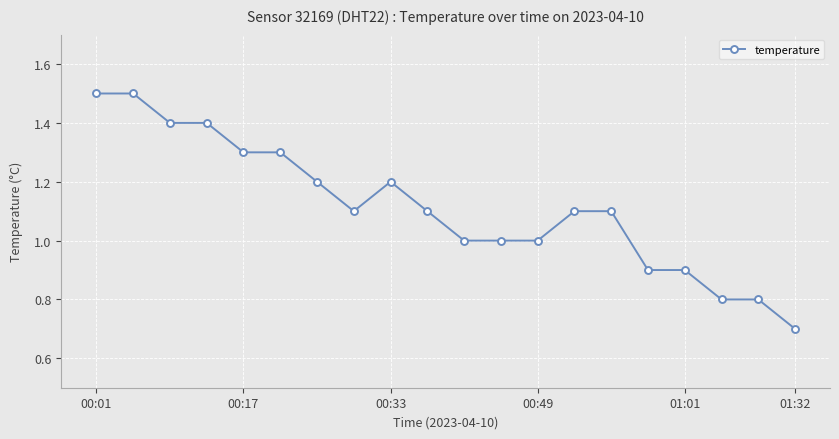

What is the smallest value displayed?

0.7